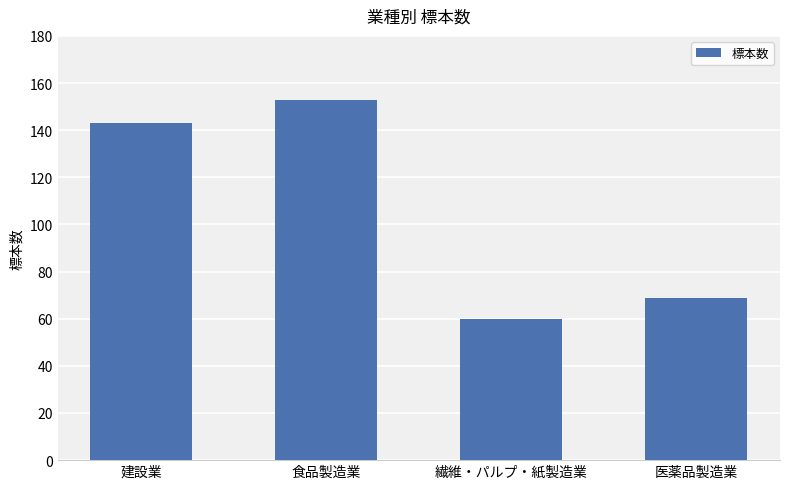

How many data points does each series have?

4